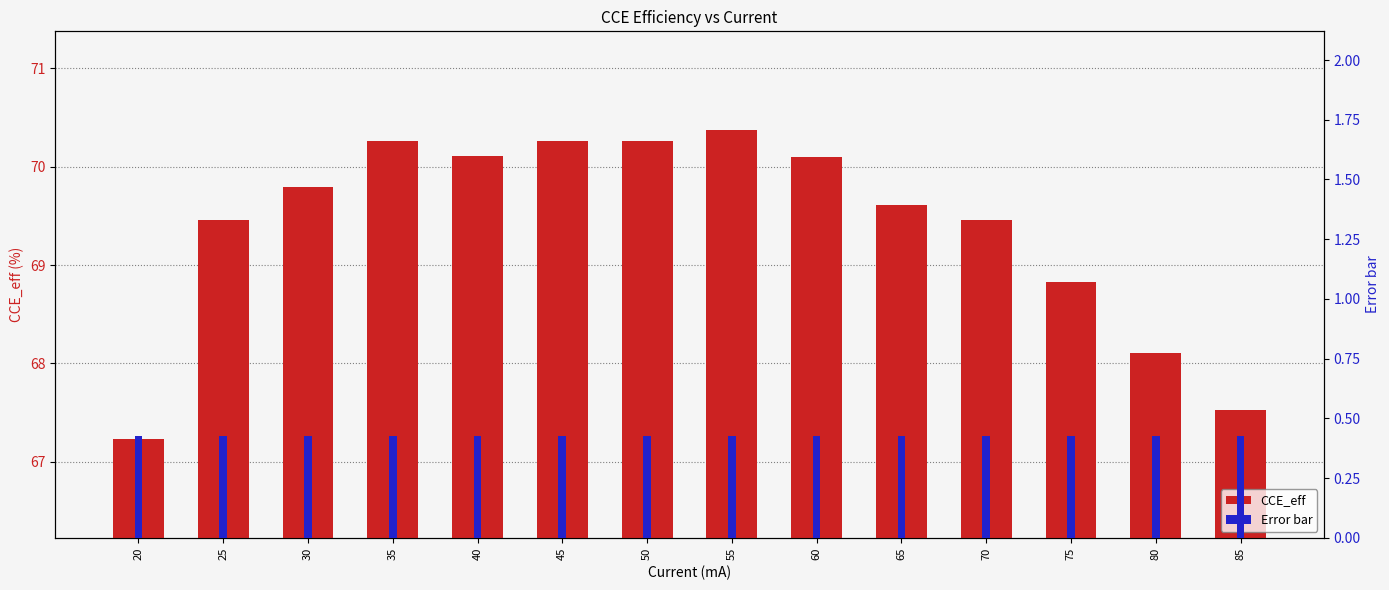

Are the bars horizontal?

No